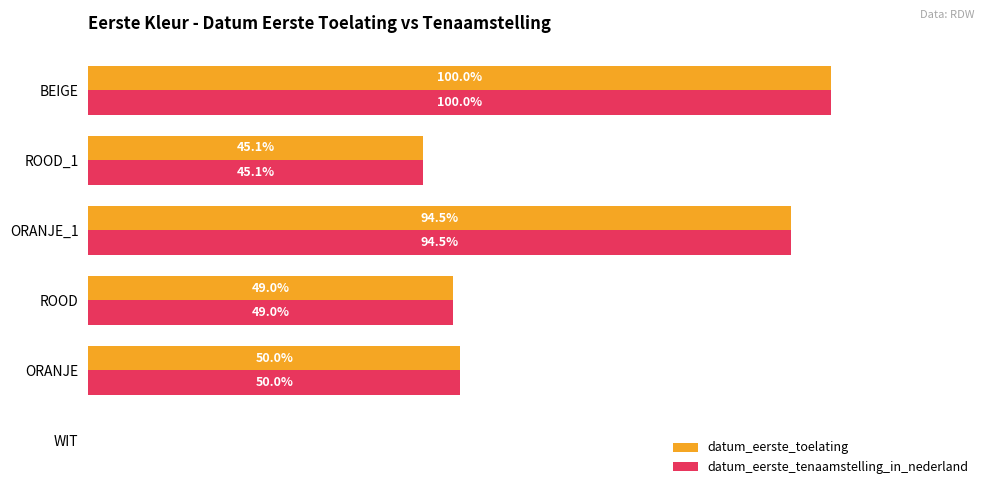

At which category is the sum across all series the highest?

BEIGE